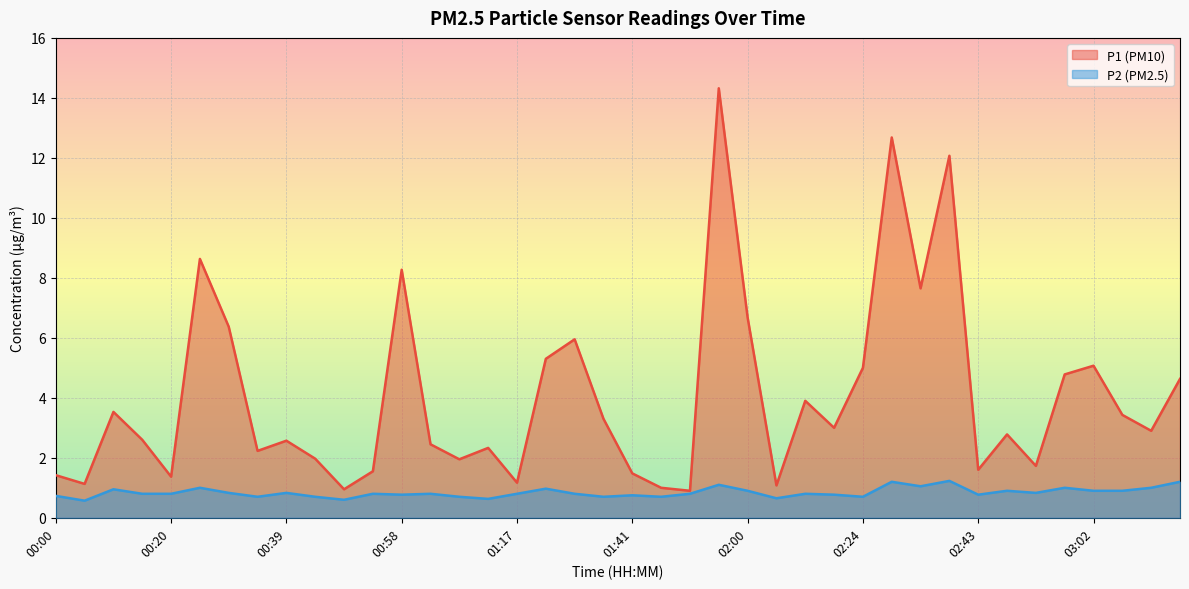

True or false: P2 has a value of 2.0 at 02:38.

False